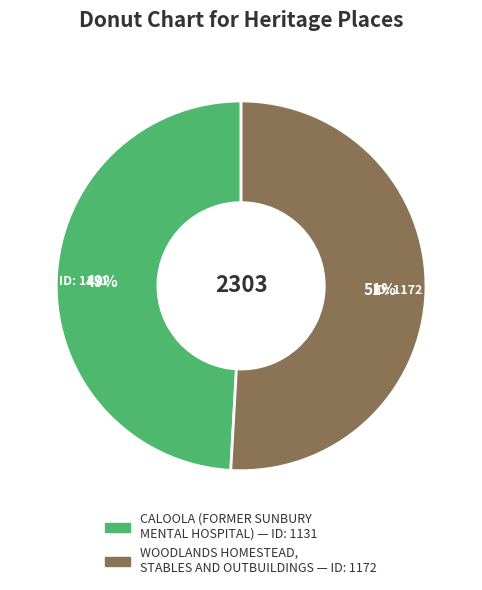

What is the ratio of the value at CALOOLA (FORMER SUNBURY MENTAL HOSPITAL) to the value at WOODLANDS HOMESTEAD, STABLES AND OUTBUILDINGS?

1.0